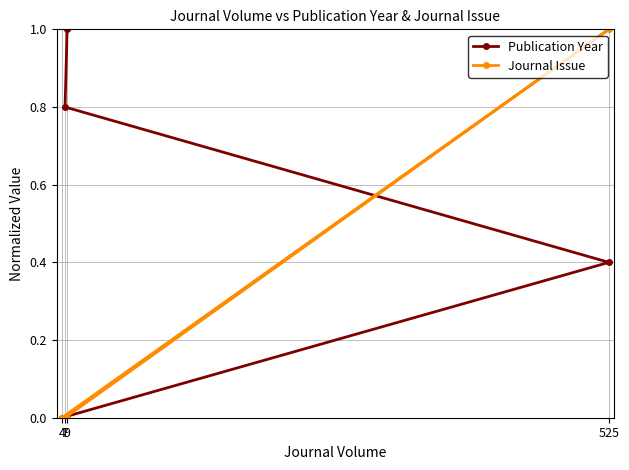

How many times do Publication Year and Journal Issue cross each other?

1